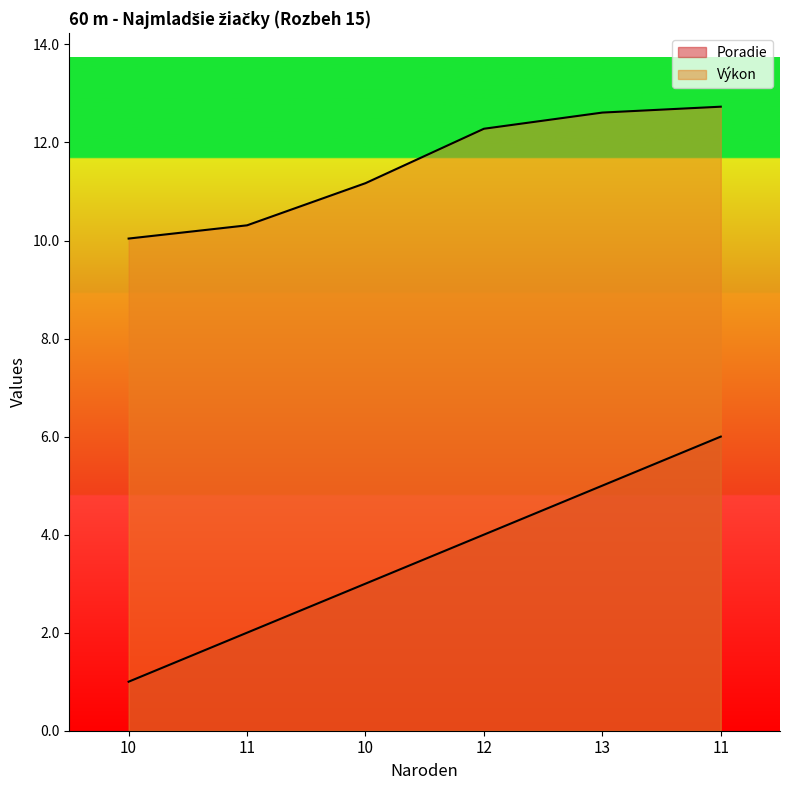

What is the minimum value shown in the chart?

1.0